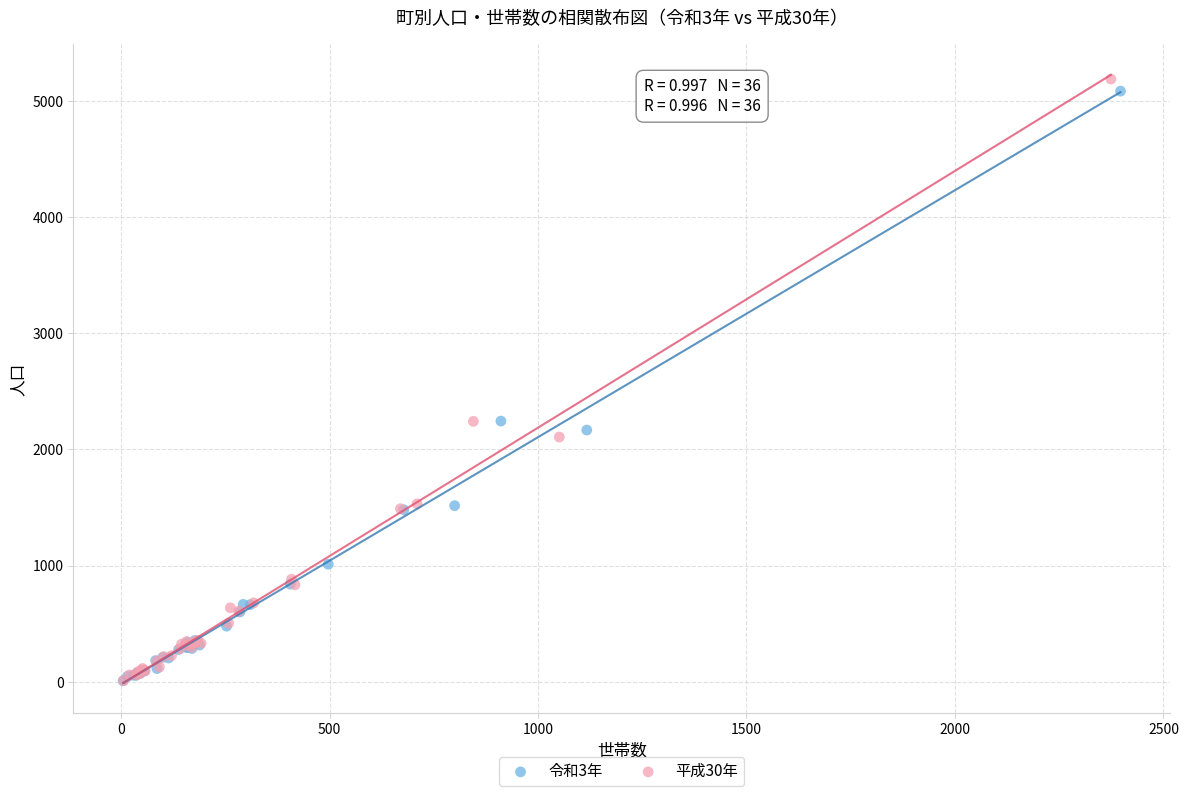

Which series contains the highest Y value?

平成30年